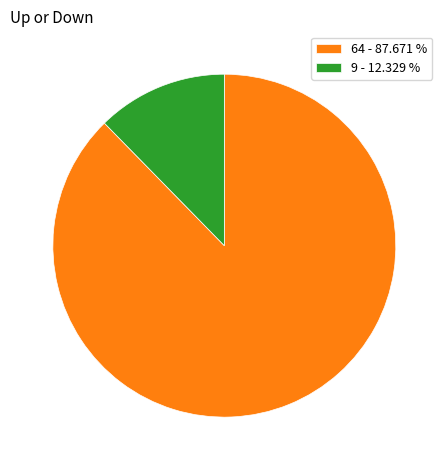

How many slices are in this pie chart?

2